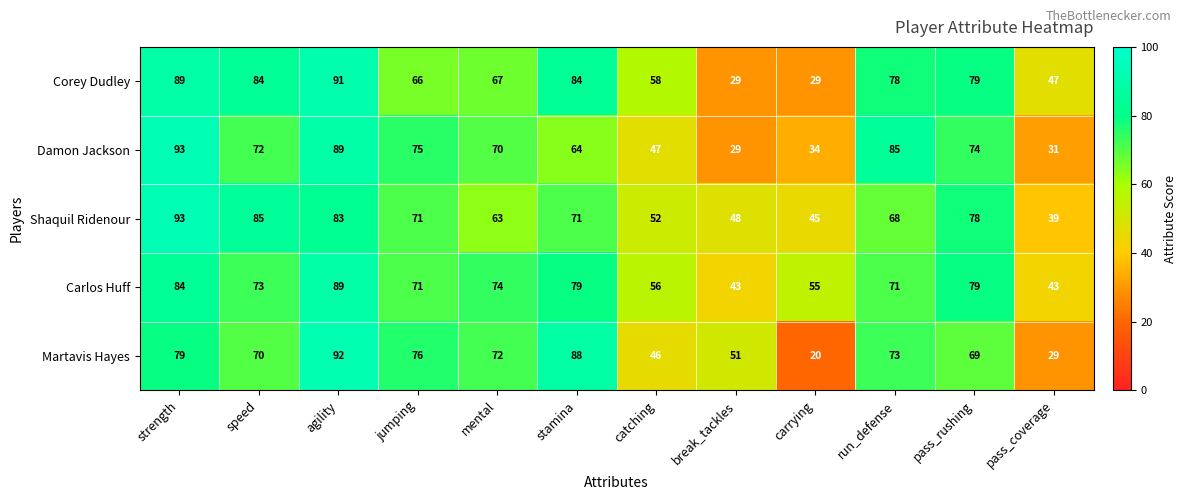

Which series changed the most between strength and run_defense?

Shaquil Ridenour